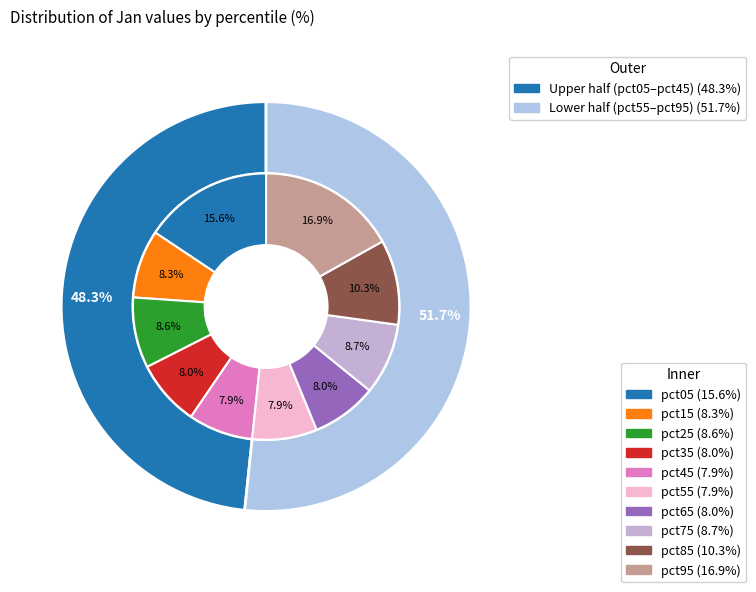

How many slices are in this pie chart?

10